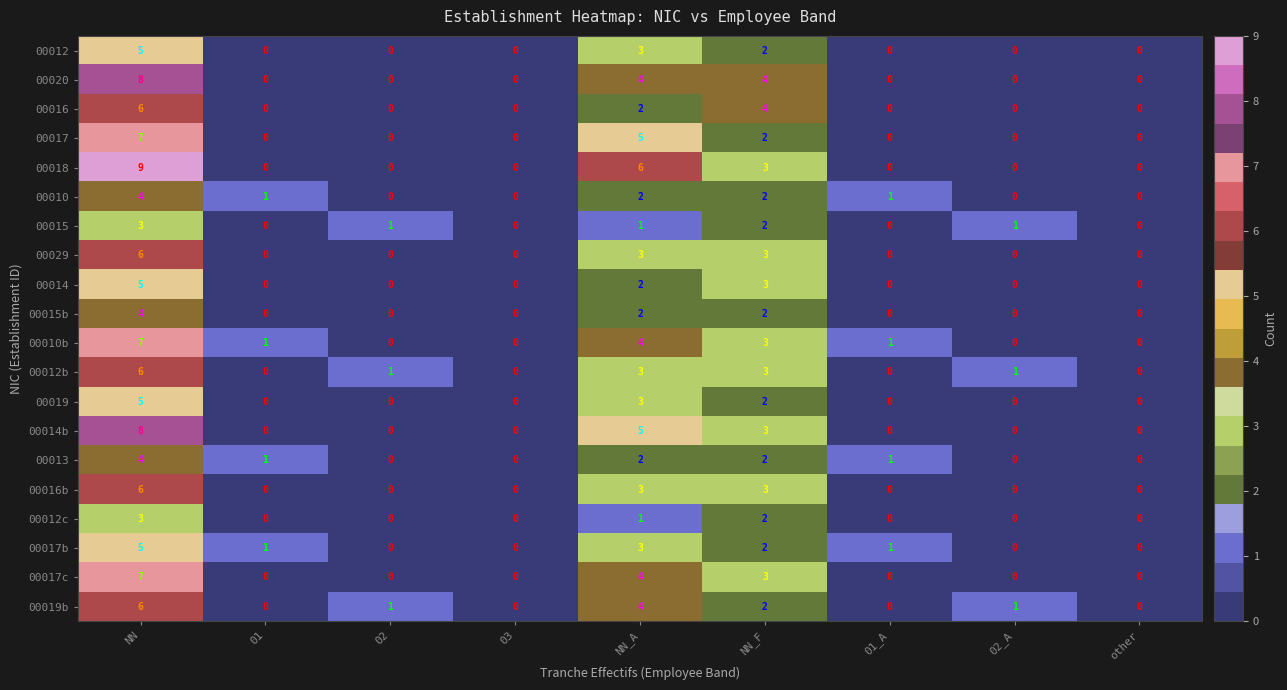

What is the difference between the highest and lowest values at NN?

6